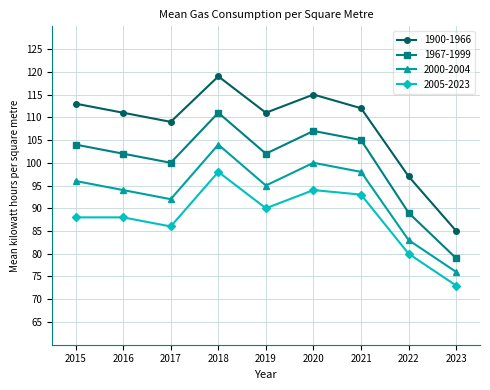

What is the smallest value displayed?

73